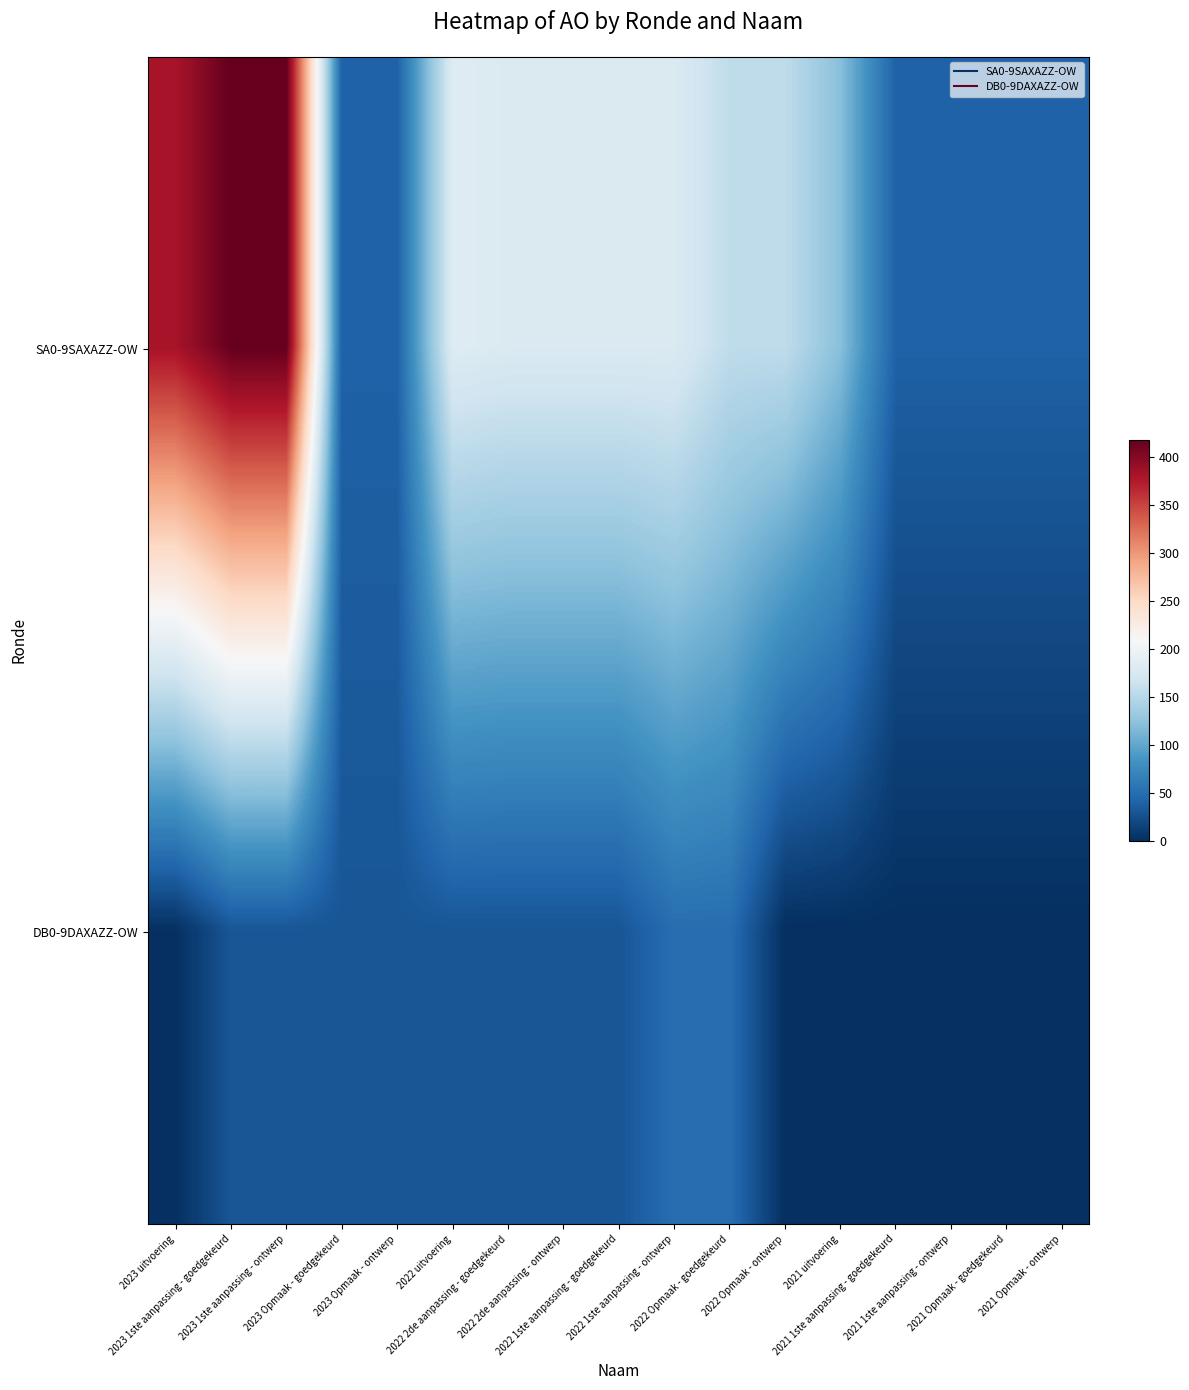

Rank the series by their average value, from lowest to highest.

DB0-9DAXAZZ-OW, SA0-9SAXAZZ-OW